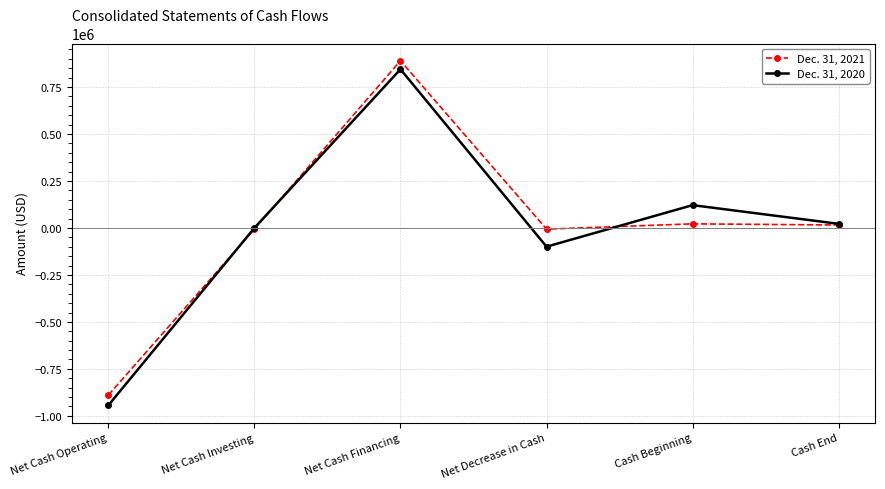

At which category is the sum across all series the highest?

Net Cash Financing